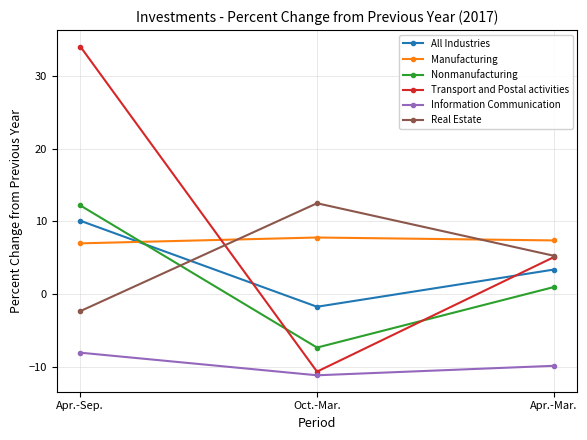

What is the difference between the maximum and minimum values in the Information Communication series?

3.1